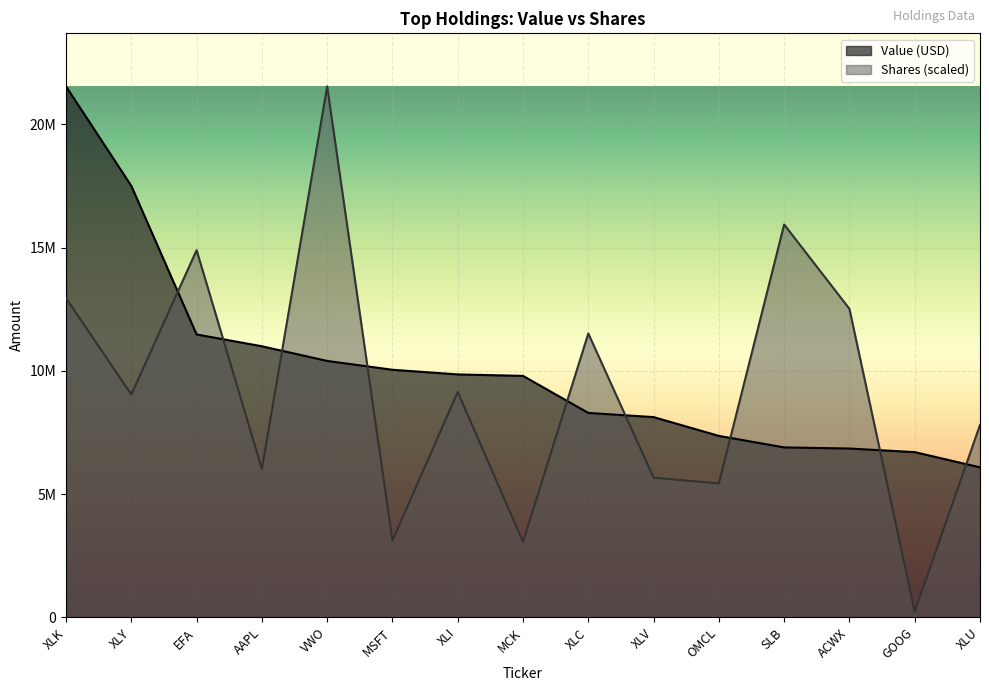

How many lines are shown in the chart?

2